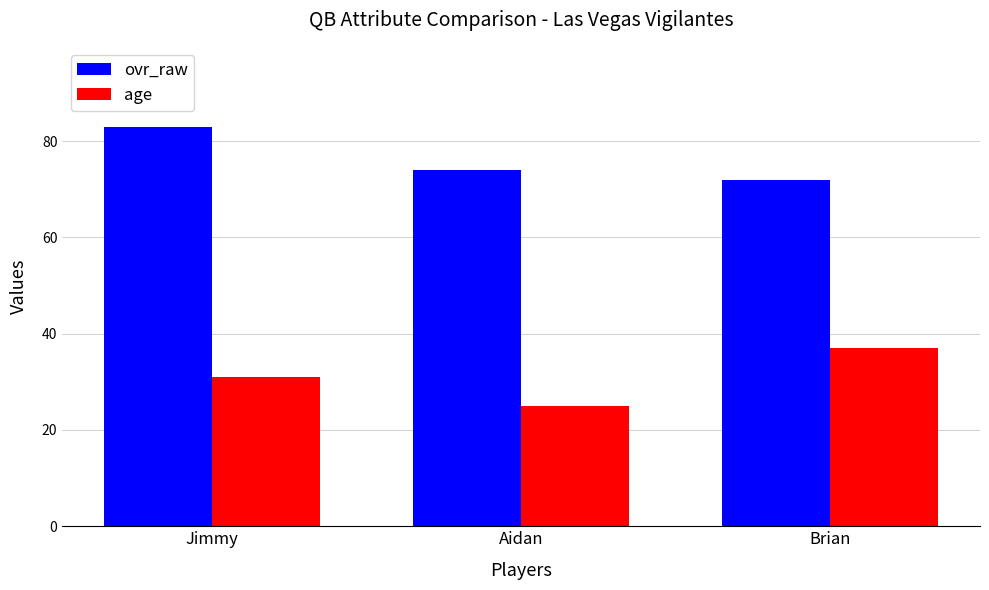

List the labels in order of ovr_raw value, smallest first.

Brian, Aidan, Jimmy